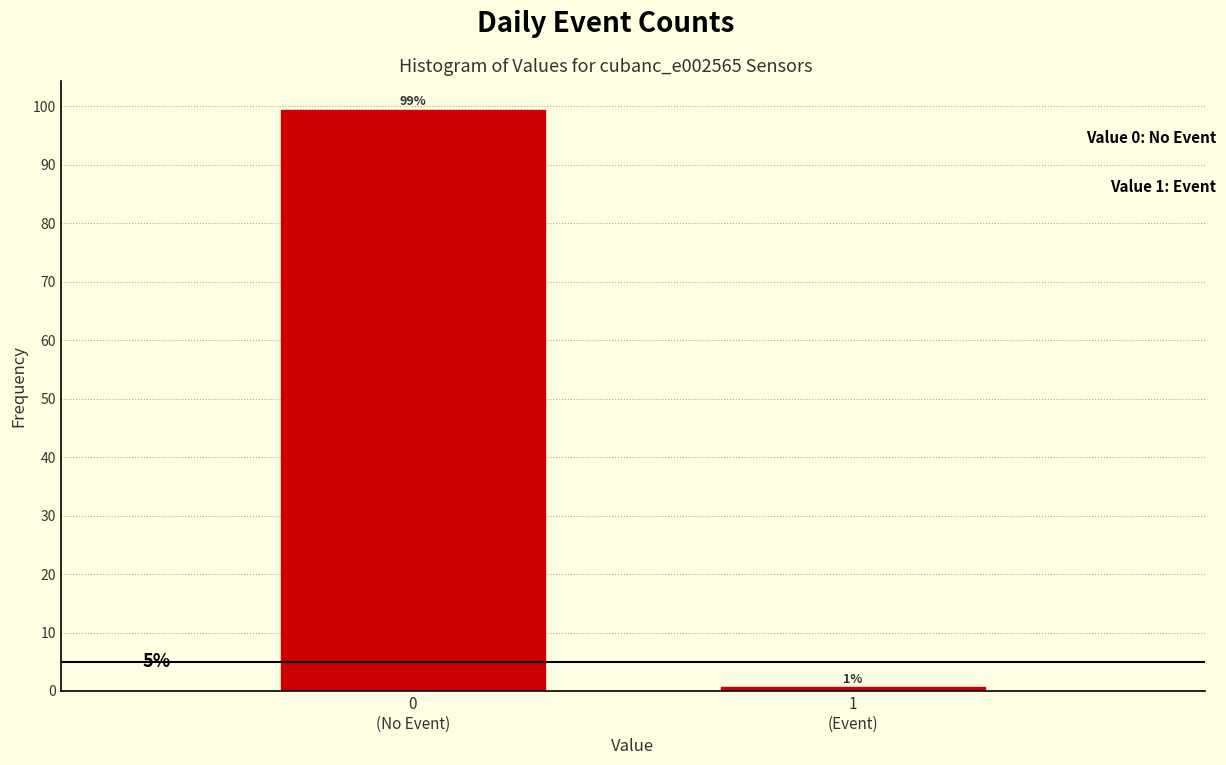

How many bars are there in total?

2